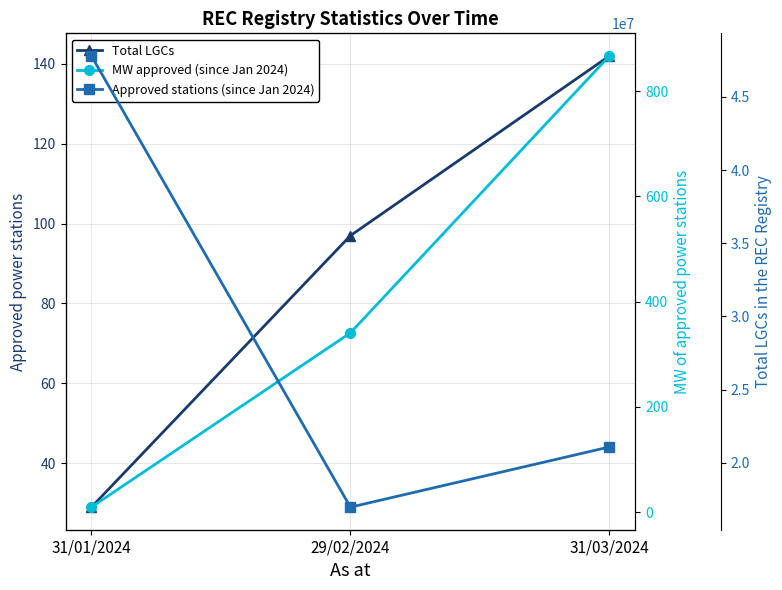

Between 31/01/2024 and 31/03/2024, which is larger?

31/03/2024